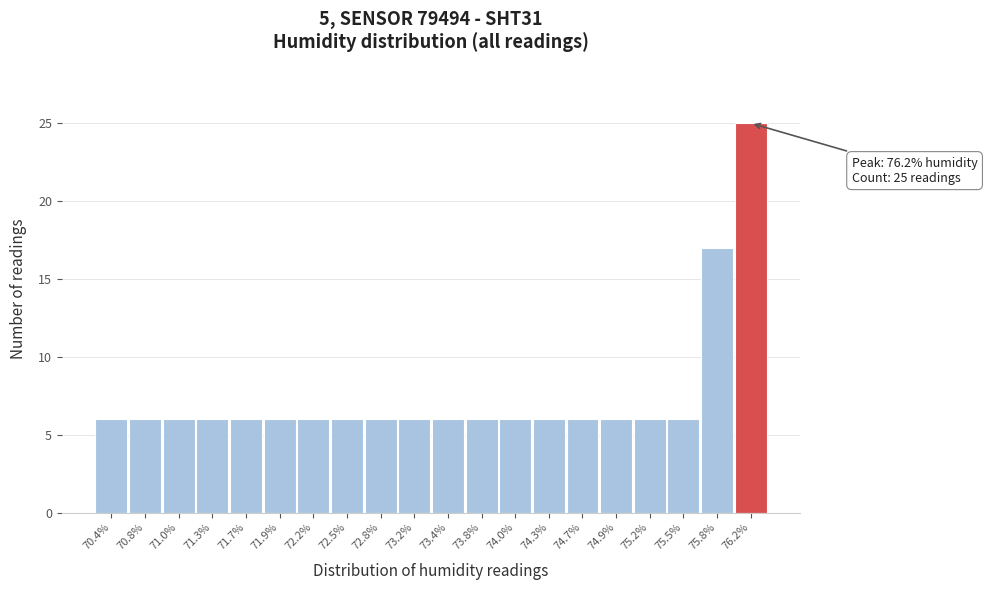

Which range on the x-axis has the tallest bar?

76.0 to 76.3